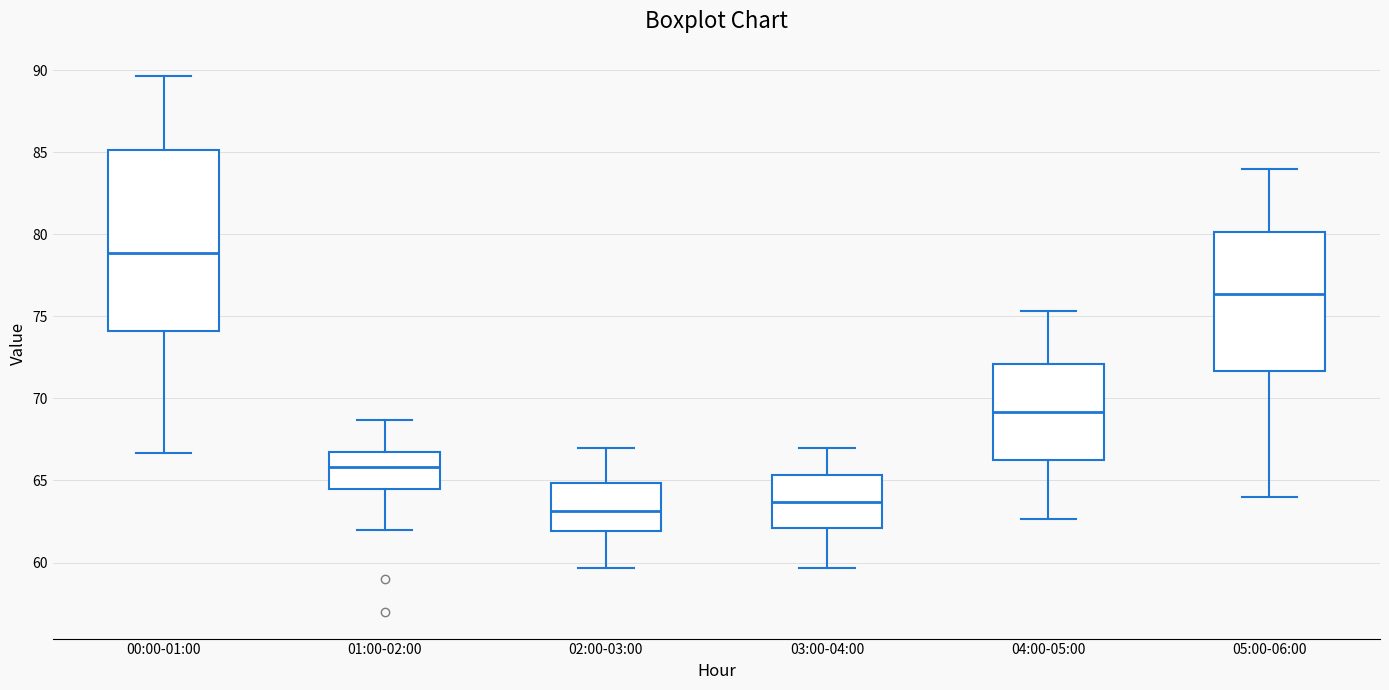

Reading left to right, transcribe this box plot: for each box, give where its median line is, the range the box spans, and where its two whiskers end, as read against the y-axis. The values are not printed on the chart, so give them approximately, as read against the axis.

00:00-01:00: median 79.0, box 74.0 to 85.0, whiskers 66.5 to 89.5
01:00-02:00: median 66.0, box 64.5 to 67.0, whiskers 62.0 to 68.5
02:00-03:00: median 63.0, box 62.0 to 65.0, whiskers 59.5 to 67.0
03:00-04:00: median 63.5, box 62.0 to 65.5, whiskers 59.5 to 67.0
04:00-05:00: median 69.0, box 66.0 to 72.0, whiskers 62.5 to 75.5
05:00-06:00: median 76.5, box 71.5 to 80.0, whiskers 64.0 to 84.0